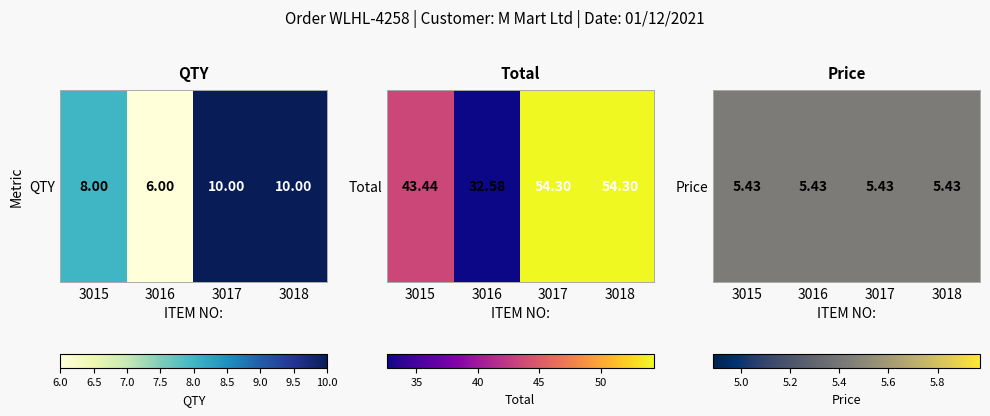

The 3016 series shows 32.6 at Total. True or false?

True